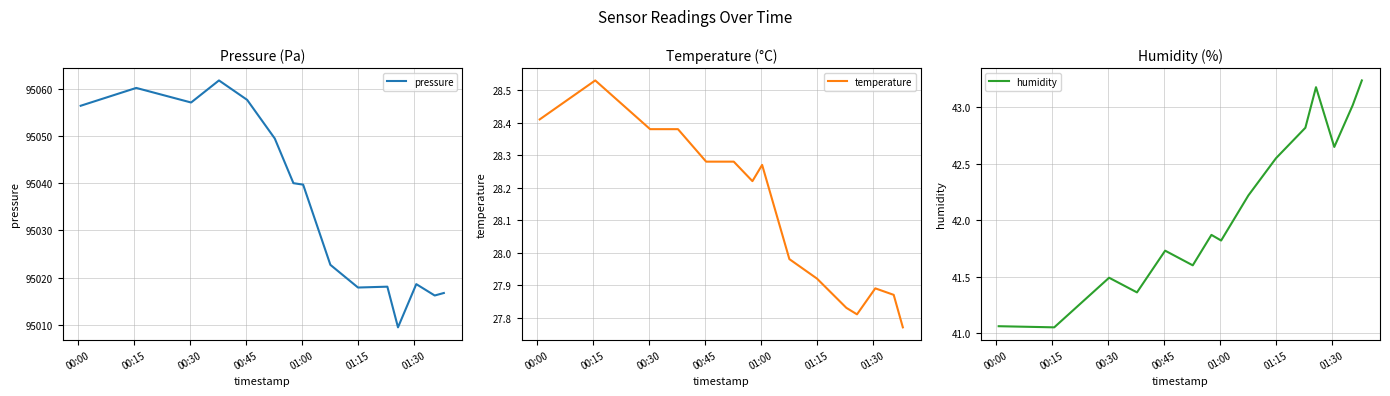

What is the minimum value for pressure?

95009.5